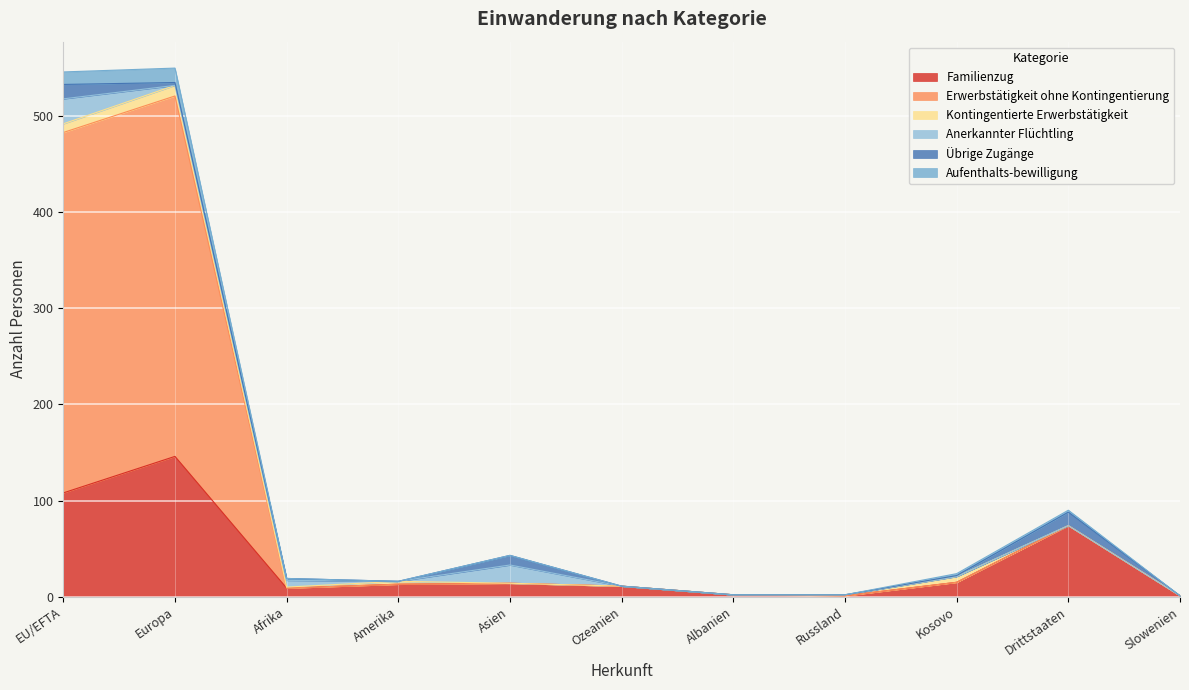

What is the maximum value for Familienzug?

146